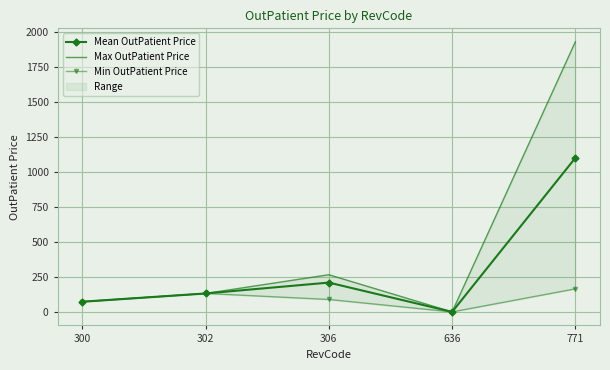

True or false: Mean OutPatient Price and Max OutPatient Price cross at least once.

False